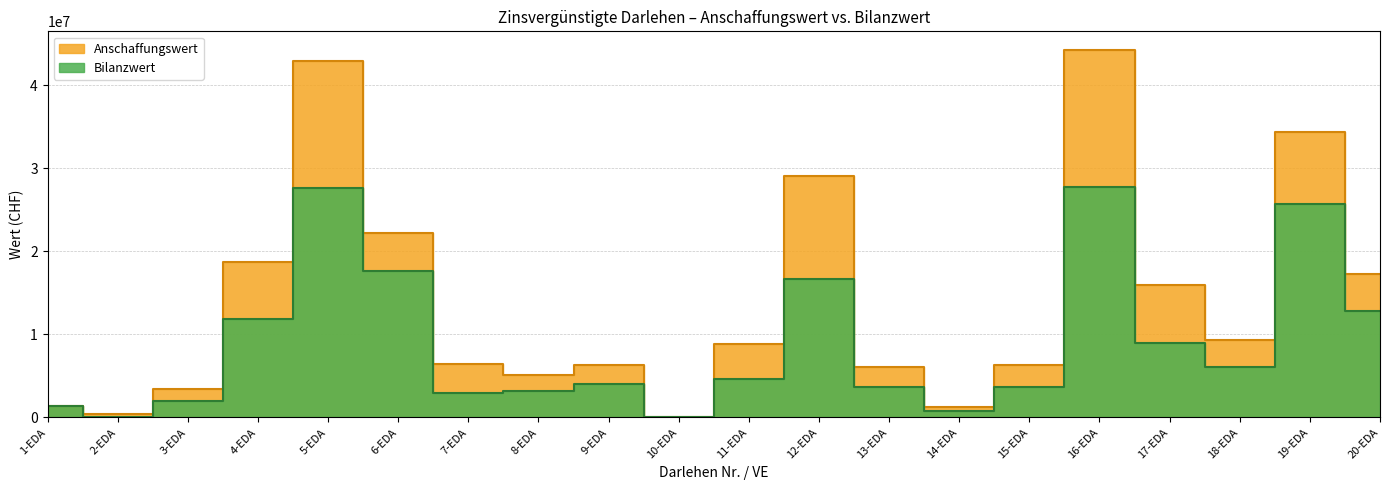

List the labels in order of Anschaffungswert value, smallest first.

10-EDA, 2-EDA, 14-EDA, 1-EDA, 3-EDA, 8-EDA, 13-EDA, 15-EDA, 9-EDA, 7-EDA, 11-EDA, 18-EDA, 17-EDA, 20-EDA, 4-EDA, 6-EDA, 12-EDA, 19-EDA, 5-EDA, 16-EDA